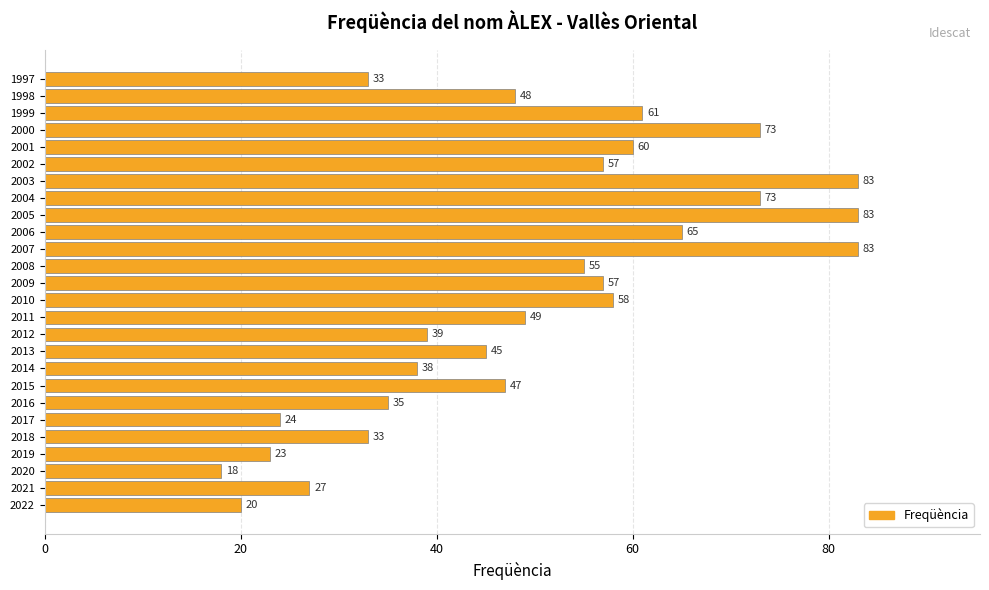

Reading bottom to top, transcribe all the data shown in this chart.

2022=20	2021=27	2020=18	2019=23	2018=33	2017=24	2016=35	2015=47	2014=38	2013=45	2012=39	2011=49	2010=58	2009=57	2008=55	2007=83	2006=65	2005=83	2004=73	2003=83	2002=57	2001=60	2000=73	1999=61	1998=48	1997=33